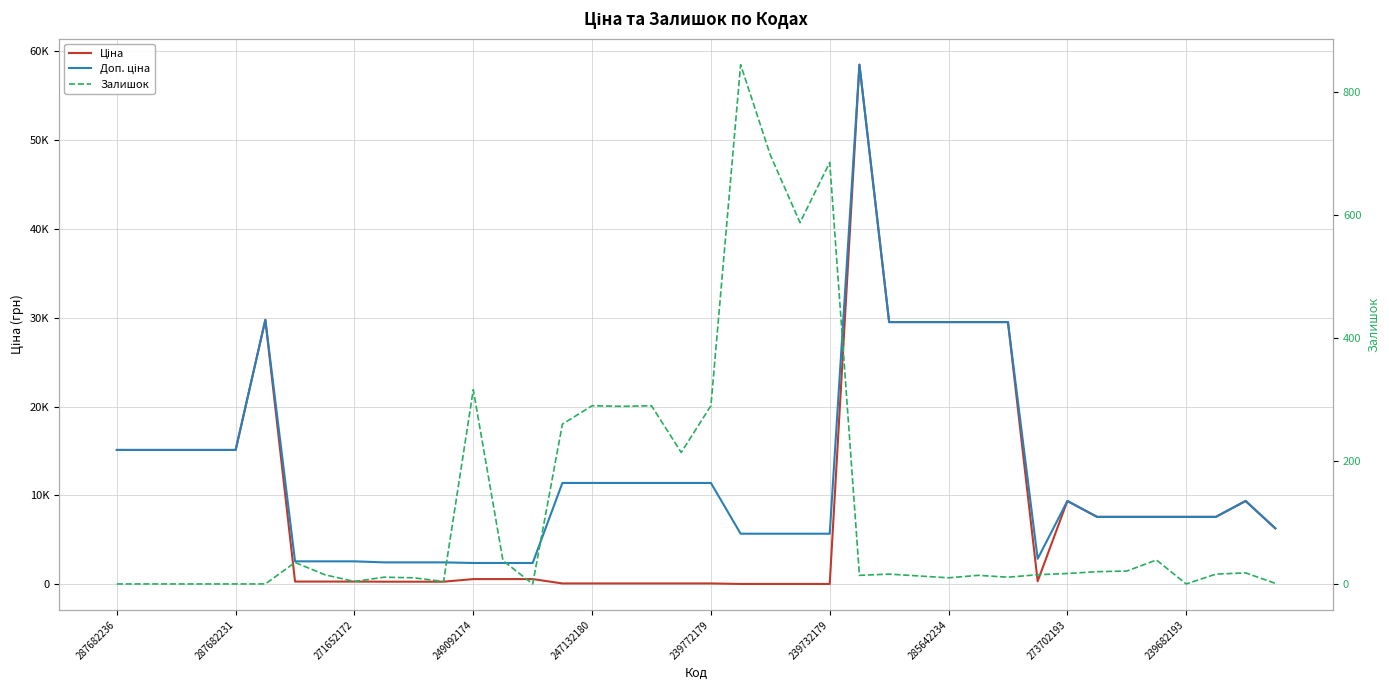

List the series in order of their peak value, highest first.

Ціна, Доп. ціна, Залишок